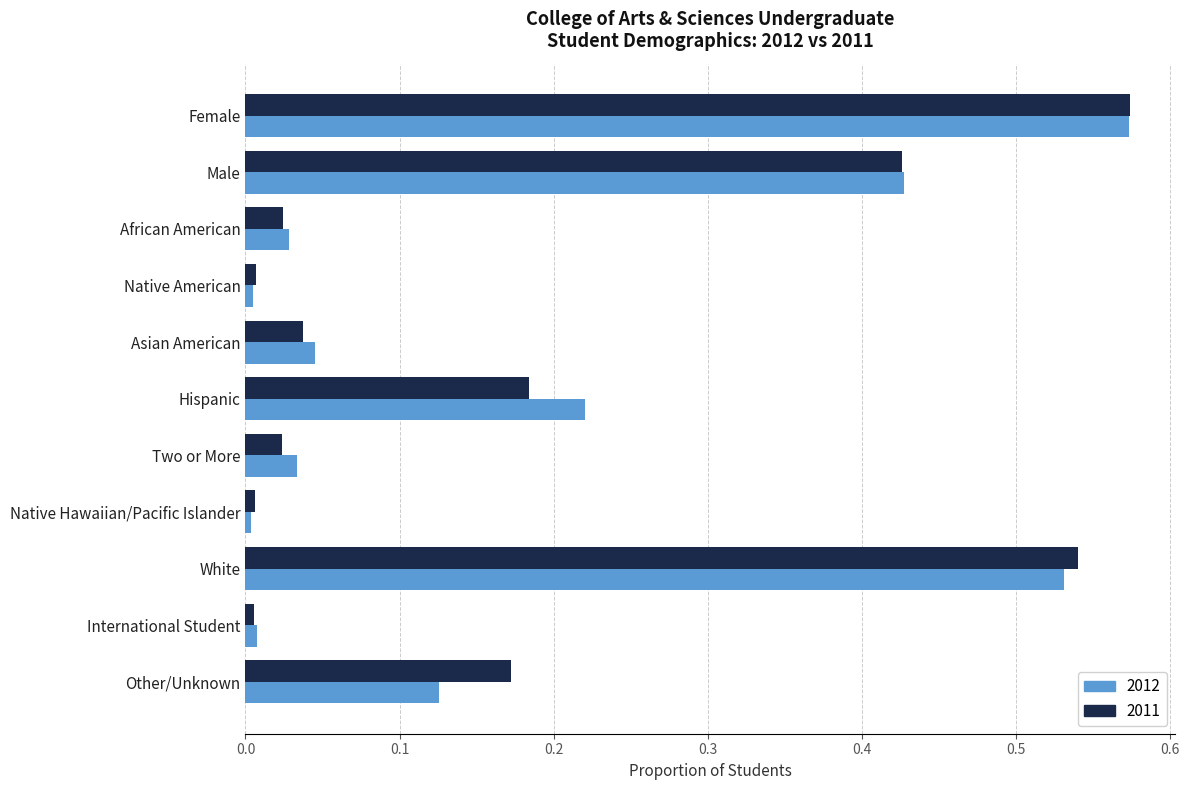

Which series changed the most between African American and White?

2011